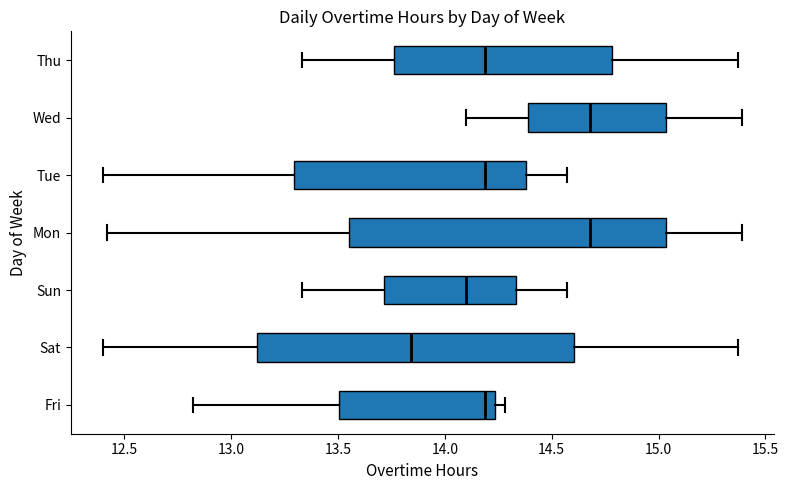

Which box's median line is the furthest to the left?

Sat